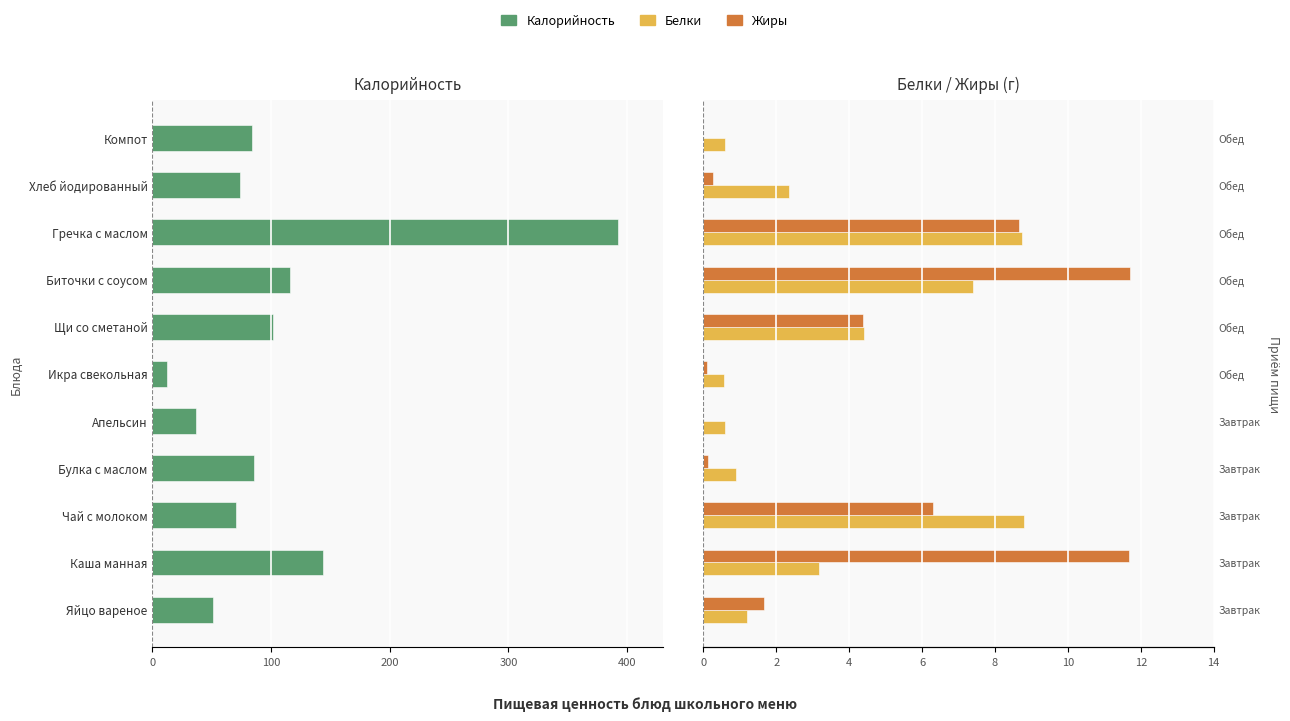

At Биточки с соусом, list the series in order from largest to smallest.

Жиры, Белки, Калорийность